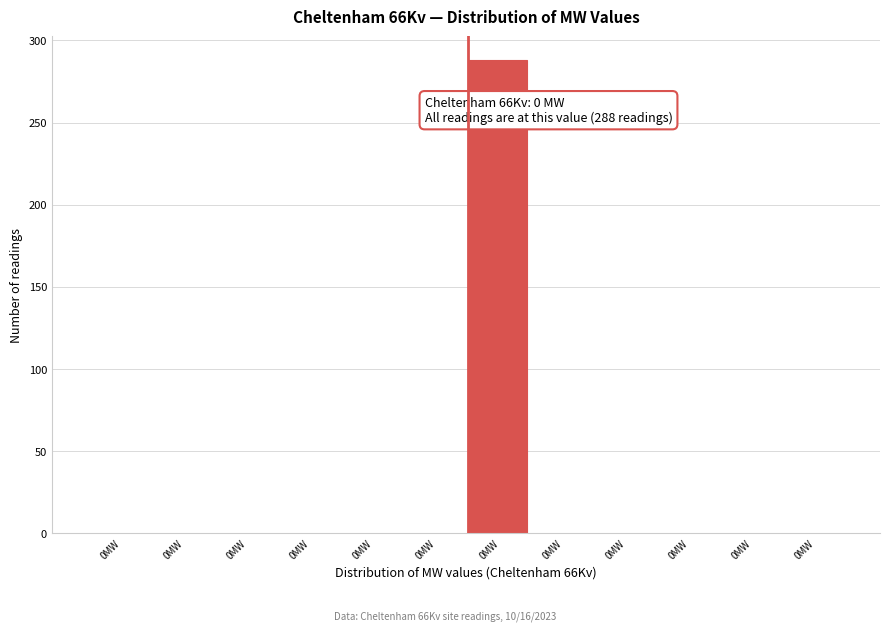

How many distinct data groups are displayed?

1